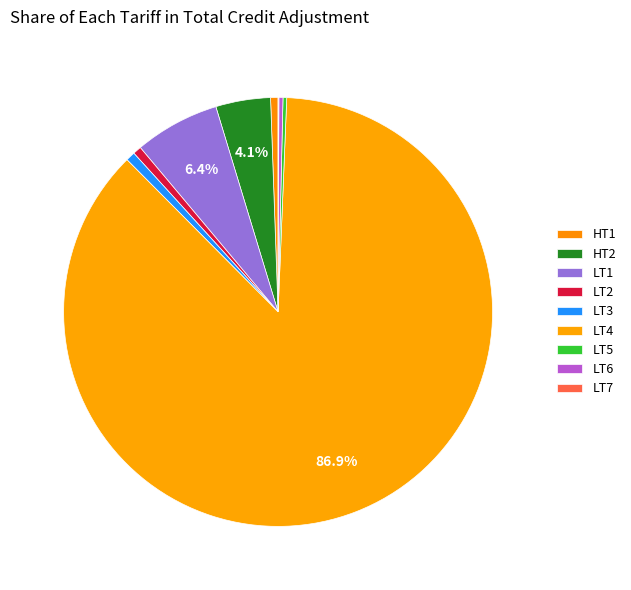

Which category has the smallest portion of the pie?

LT7